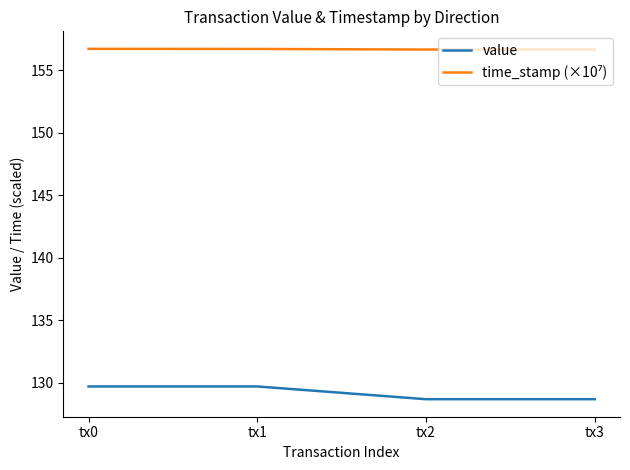

What is the total value across all series at tx2?

285.3